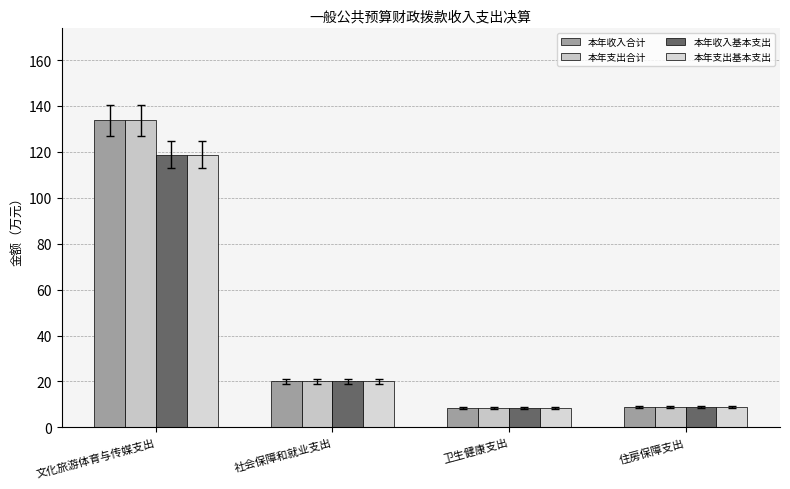

The 本年支出基本支出 series shows 4.6 at 住房保障支出. True or false?

False